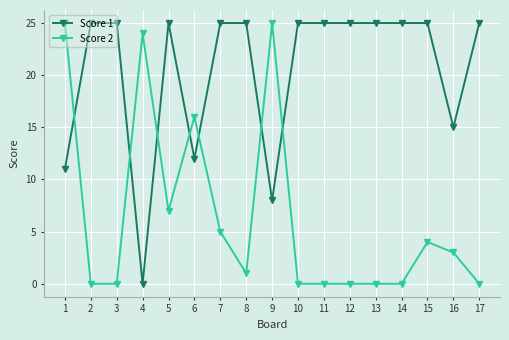

True or false: Score 2 has a value of -8 at 2.

False